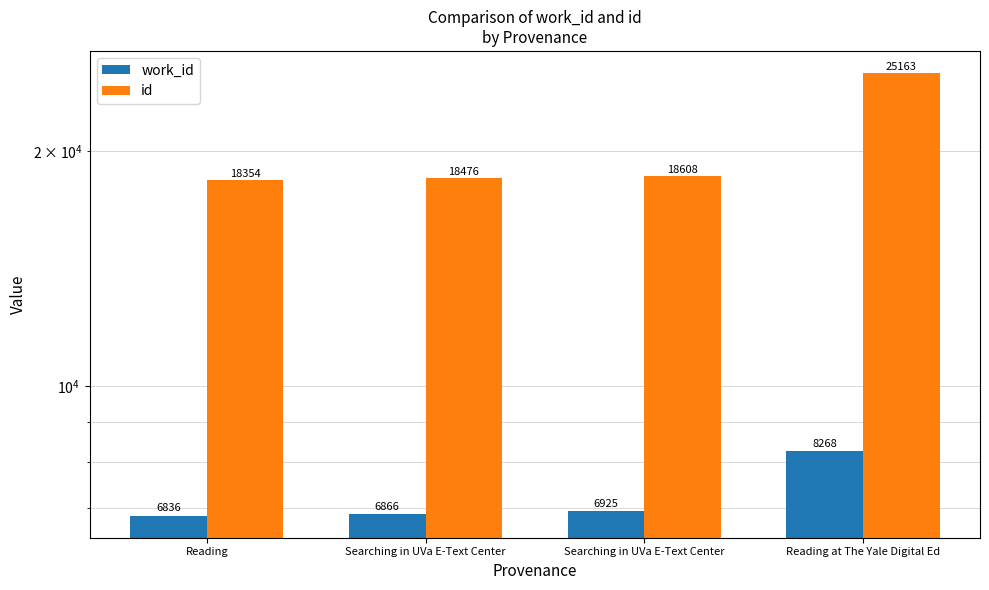

What is the minimum value for work_id?

6836